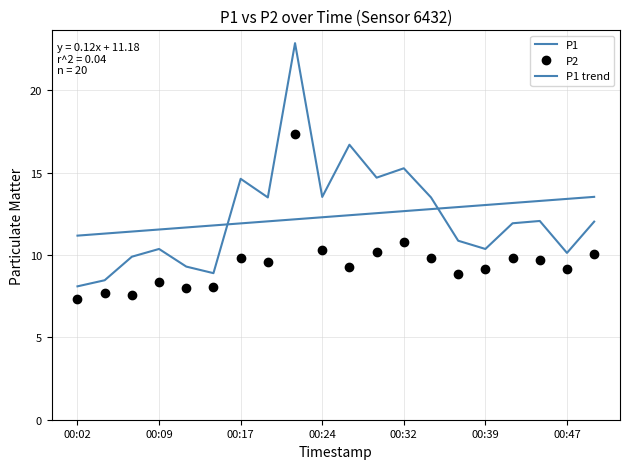

What is the minimum value for P1 trend?

11.2